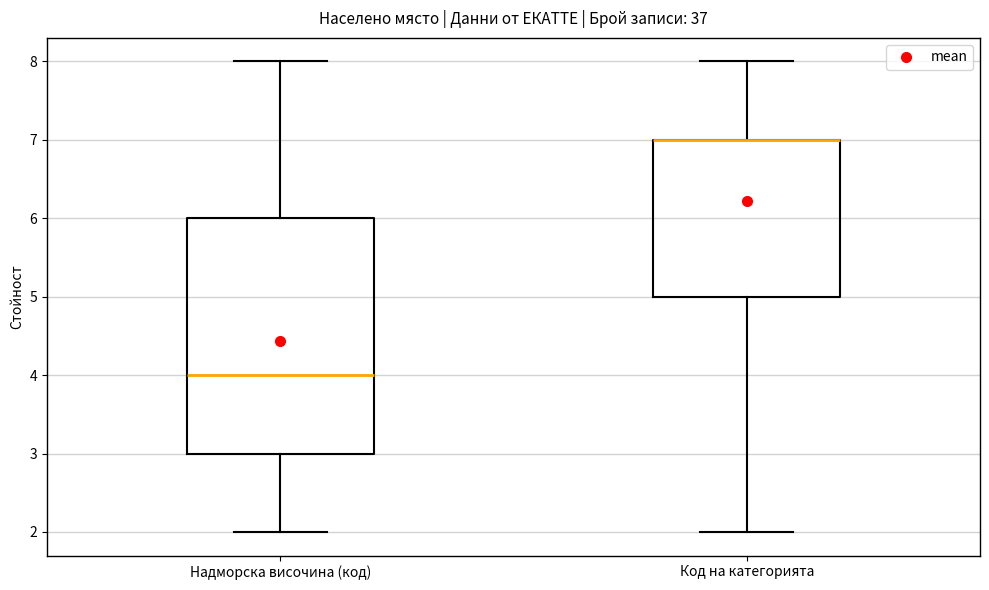

Reading left to right, transcribe this box plot: for each box, give where its median line is, the range the box spans, and where its two whiskers end, as read against the y-axis. The values are not printed on the chart, so give them approximately, as read against the axis.

Надморска височина (код): median 4, box 3 to 6, whiskers 2 to 8
Код на категорията: median 7 (drawn on the box's upper edge), box 5 to 7, whiskers 2 to 8